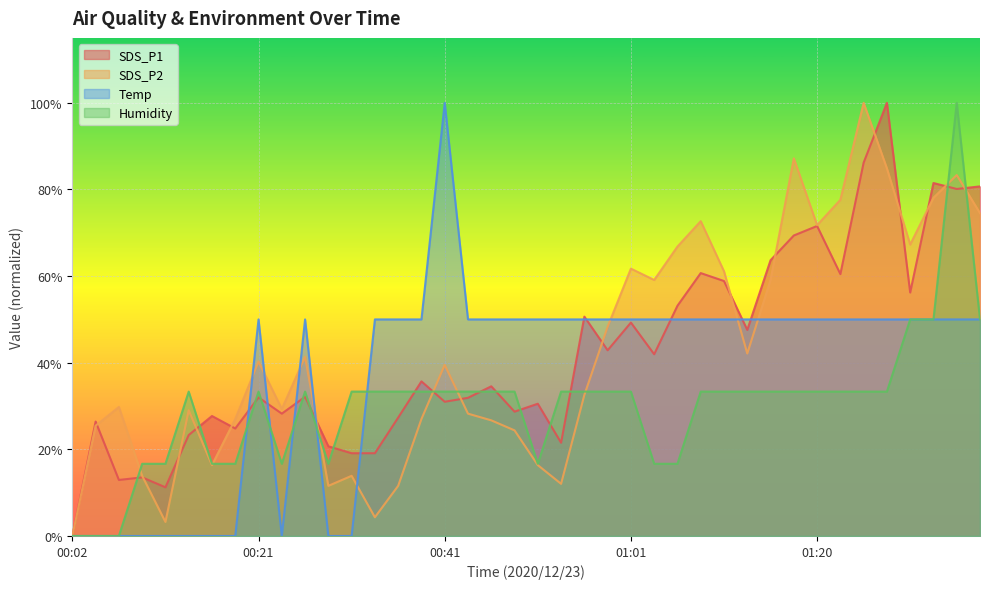

What is the difference between the Humidity values at 01:01 and 00:02?

33.3